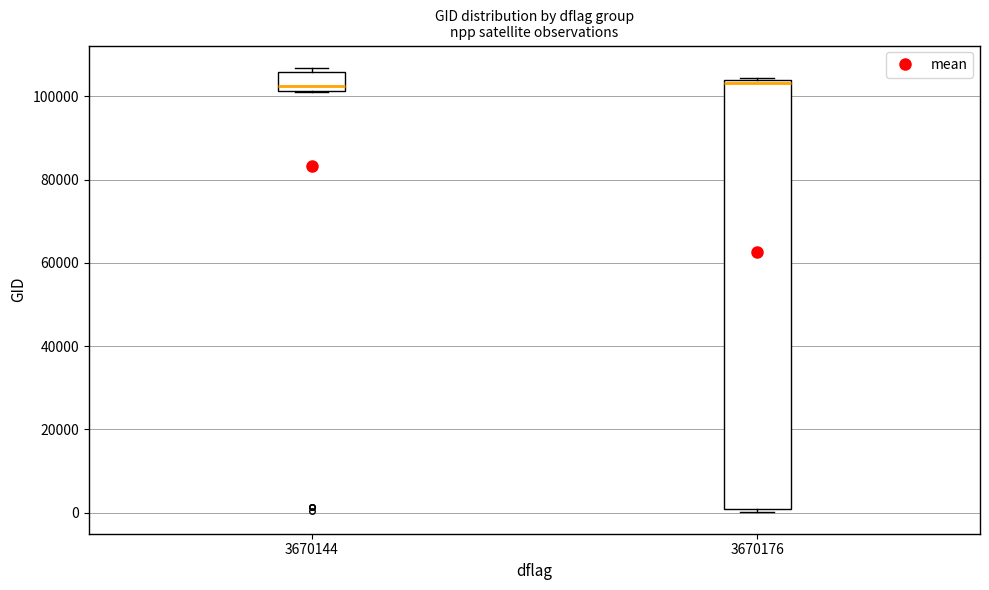

Reading left to right, transcribe this box plot: for each box, give where its median line is, the range the box spans, and where its two whiskers end, as read against the y-axis. The values are not printed on the chart, so give them approximately, as read against the axis.

3670144: median 102000 (just above the box's lower edge), box 102000 to 106000, whiskers 102000 to 106000 (just above the box's upper edge)
3670176: median 104000 (just below the box's upper edge), box 0 to 104000, whiskers 0 to 104000 (just above the box's upper edge)